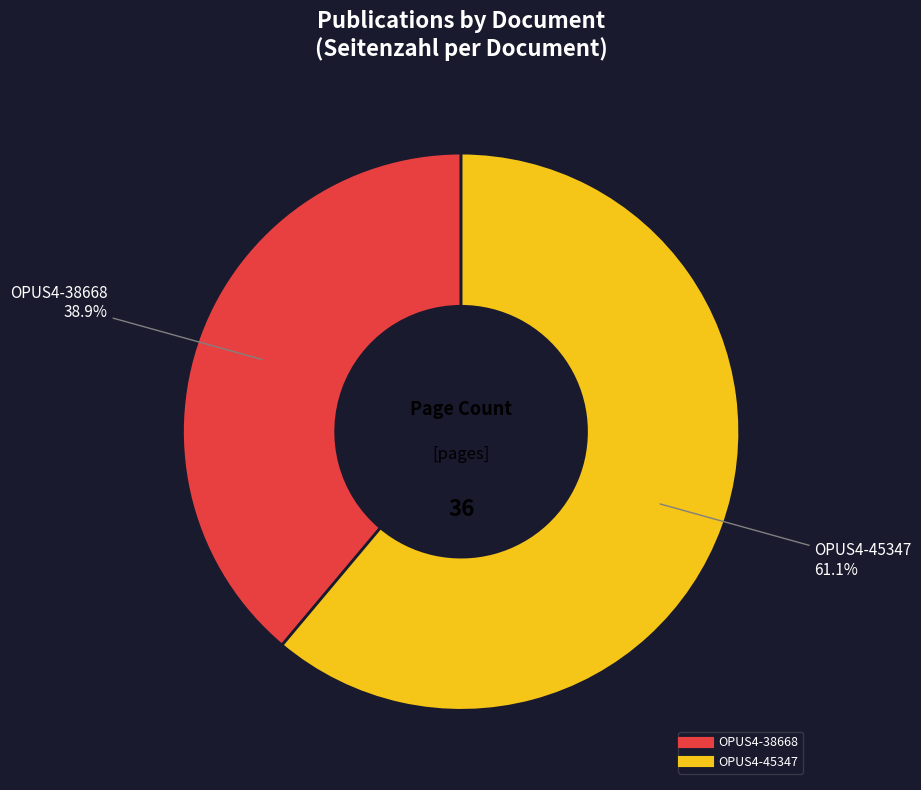

What is the total percentage of OPUS4-45347 and OPUS4-38668?

100.0%